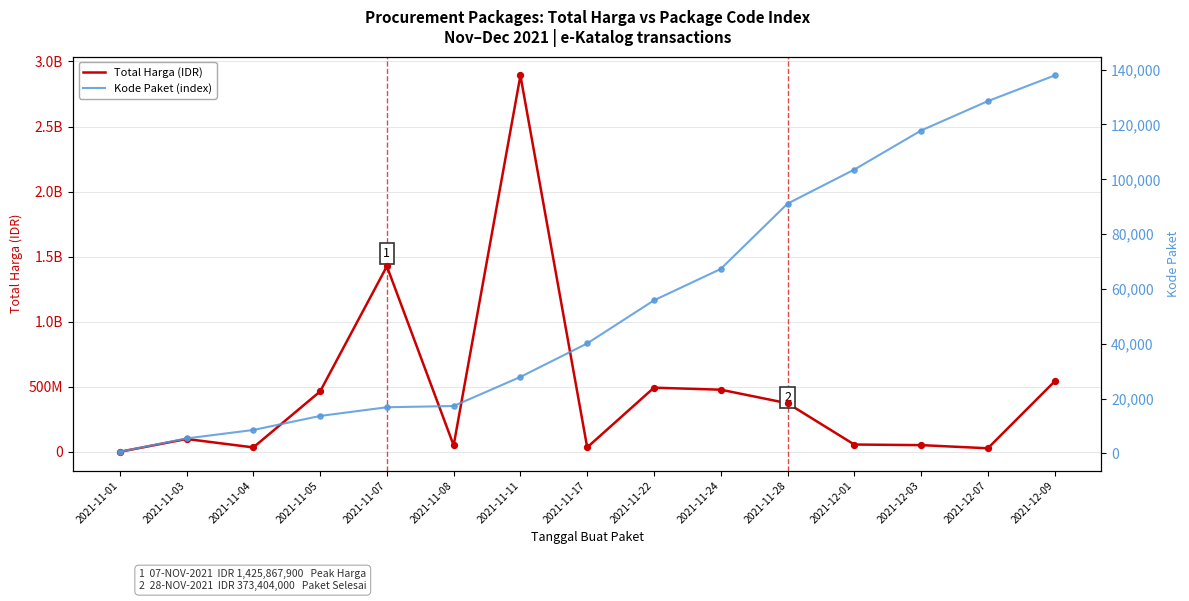

At which category is the sum across all series the highest?

2021-11-11